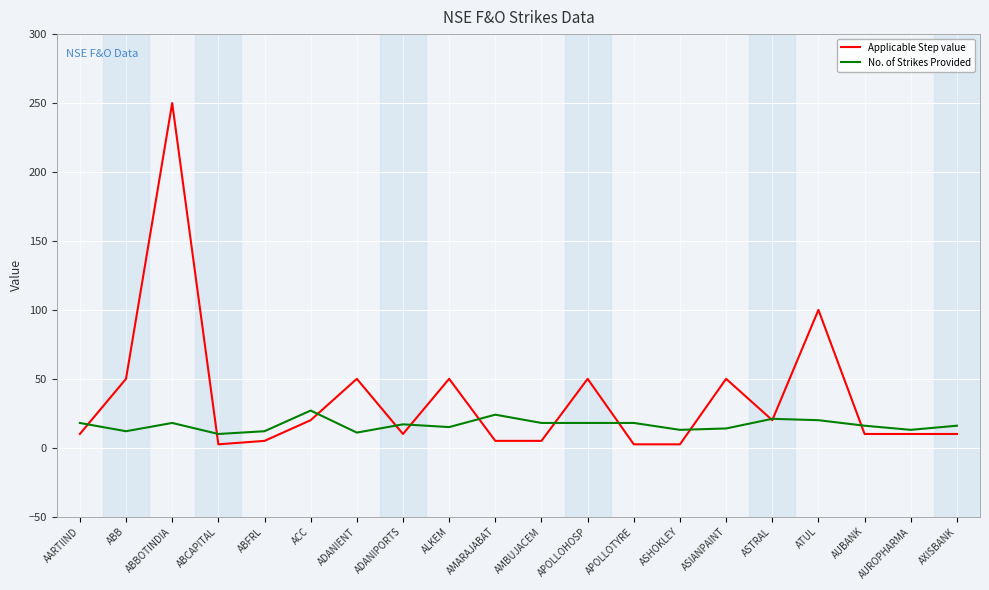

Rank the series by their average value, from highest to lowest.

Applicable Step value, No. of Strikes Provided